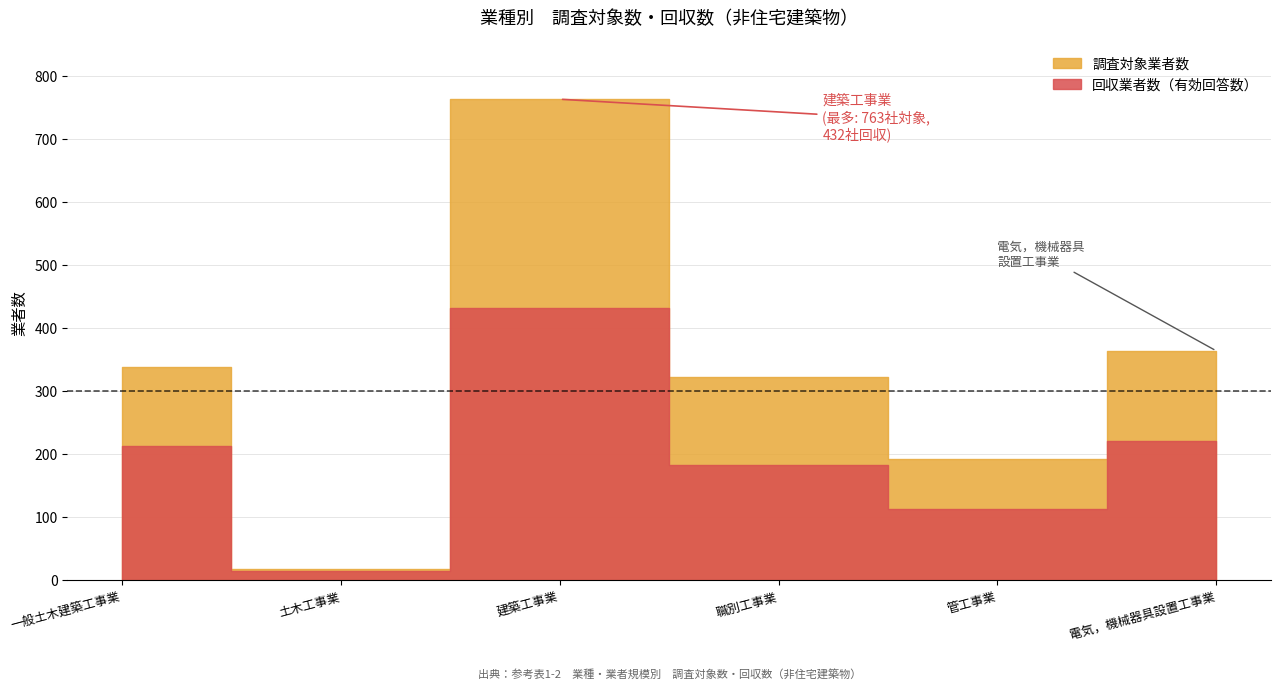

Reading right to left, extract all data points from this chart.

調査対象業者数: 電気，機械器具設置工事業=364	管工事業=192	職別工事業=323	建築工事業=763	土木工事業=19	一般土木建築工事業=339
回収業者数（有効回答数）: 電気，機械器具設置工事業=221	管工事業=113	職別工事業=183	建築工事業=432	土木工事業=15	一般土木建築工事業=214